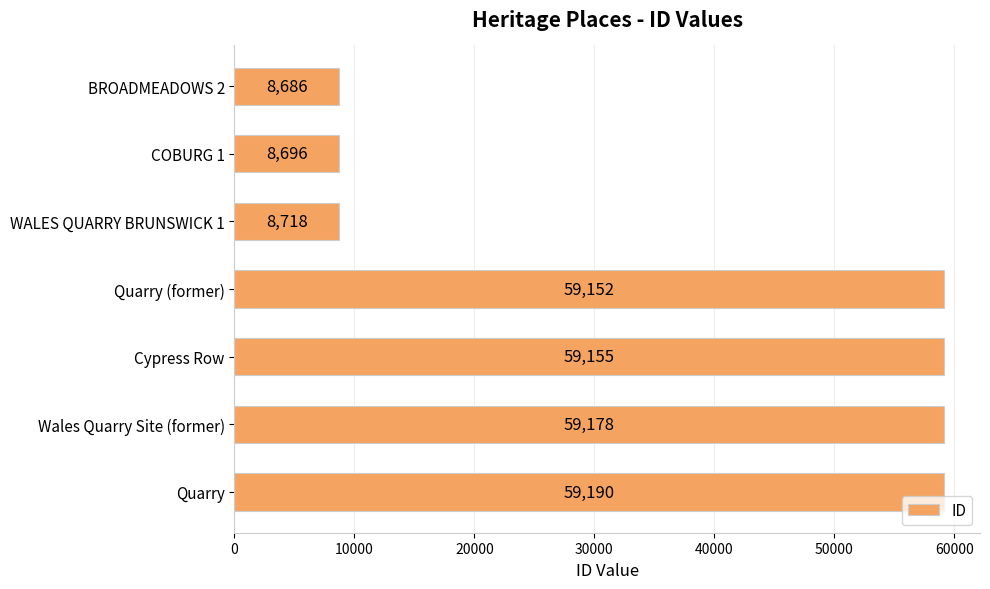

What is the average value?

37539